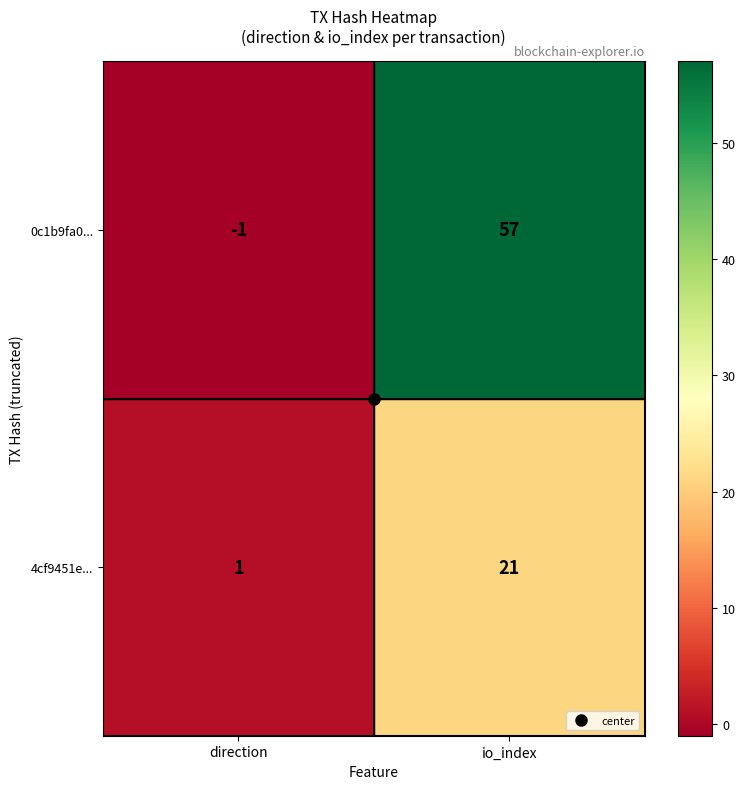

Is it true that 4cf9451e... equals 0 at direction?

False